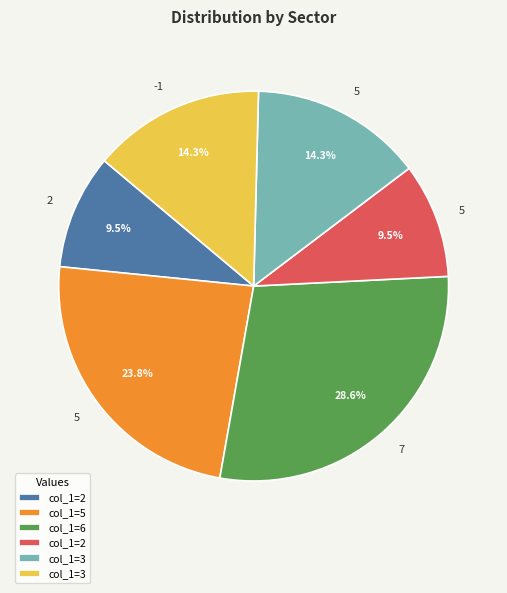

Is there any slice that represents more than half of the pie?

No